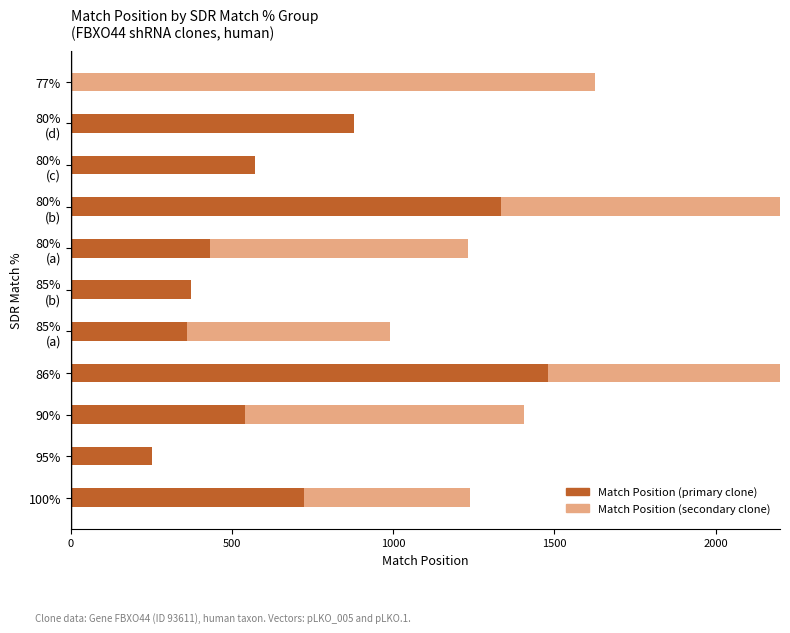

What is the sum of all Match Position (secondary) values?

6438